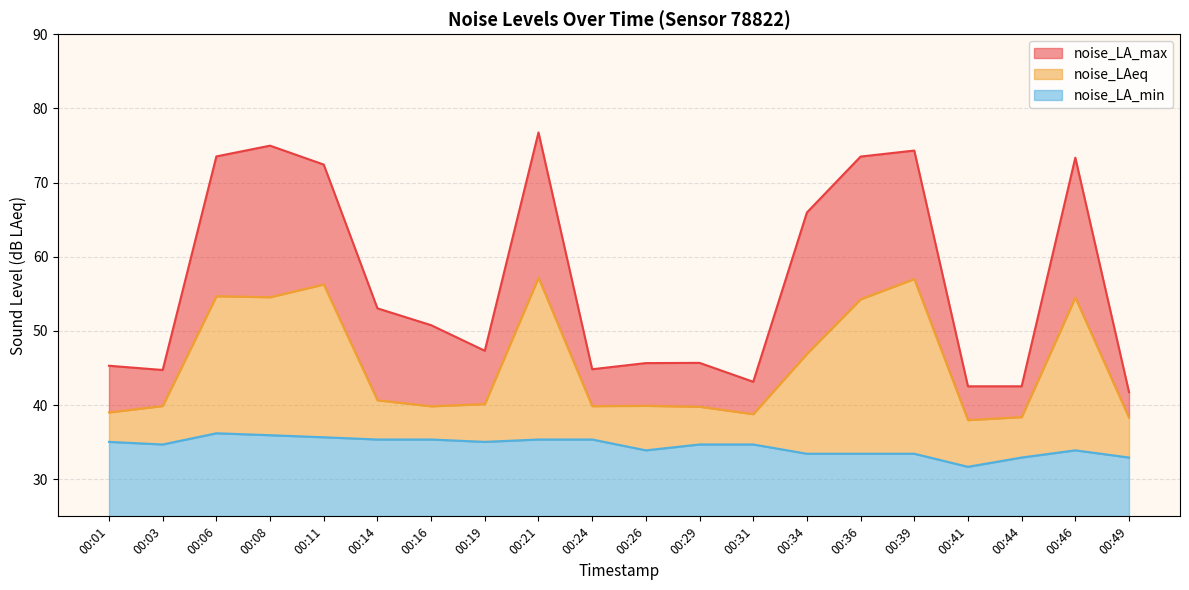

Between 00:03 and 00:06, which is larger?

00:06